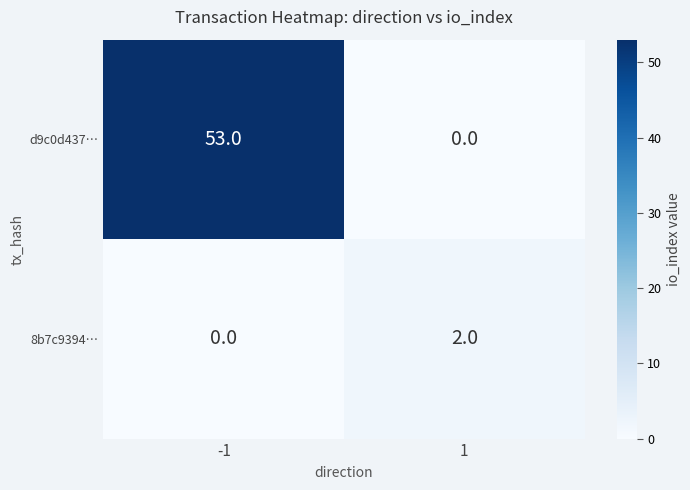

Reading right to left, extract all data points from this chart.

d9c0d437…: 1=0	-1=53
8b7c9394…: 1=2	-1=0